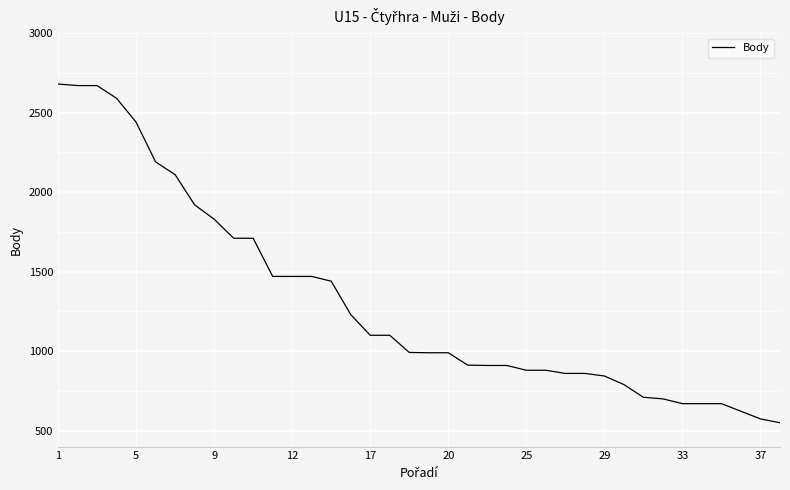

What is the maximum value shown in the chart?

2680